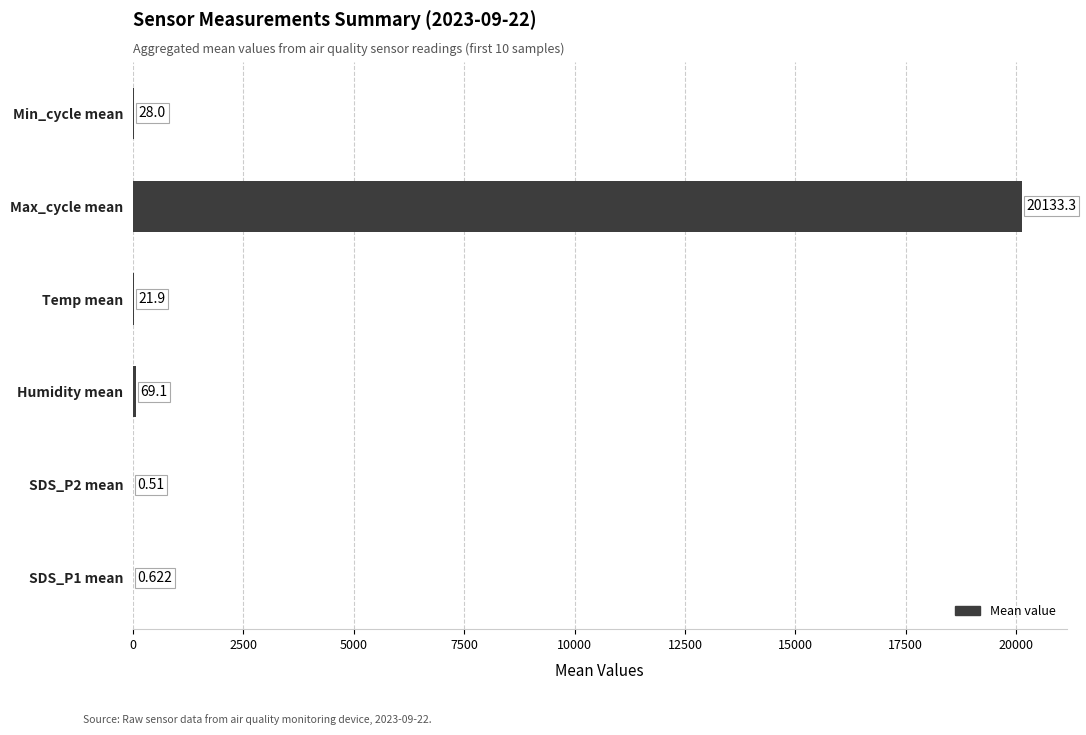

Where is the data nearest to the value 10066?

Humidity mean